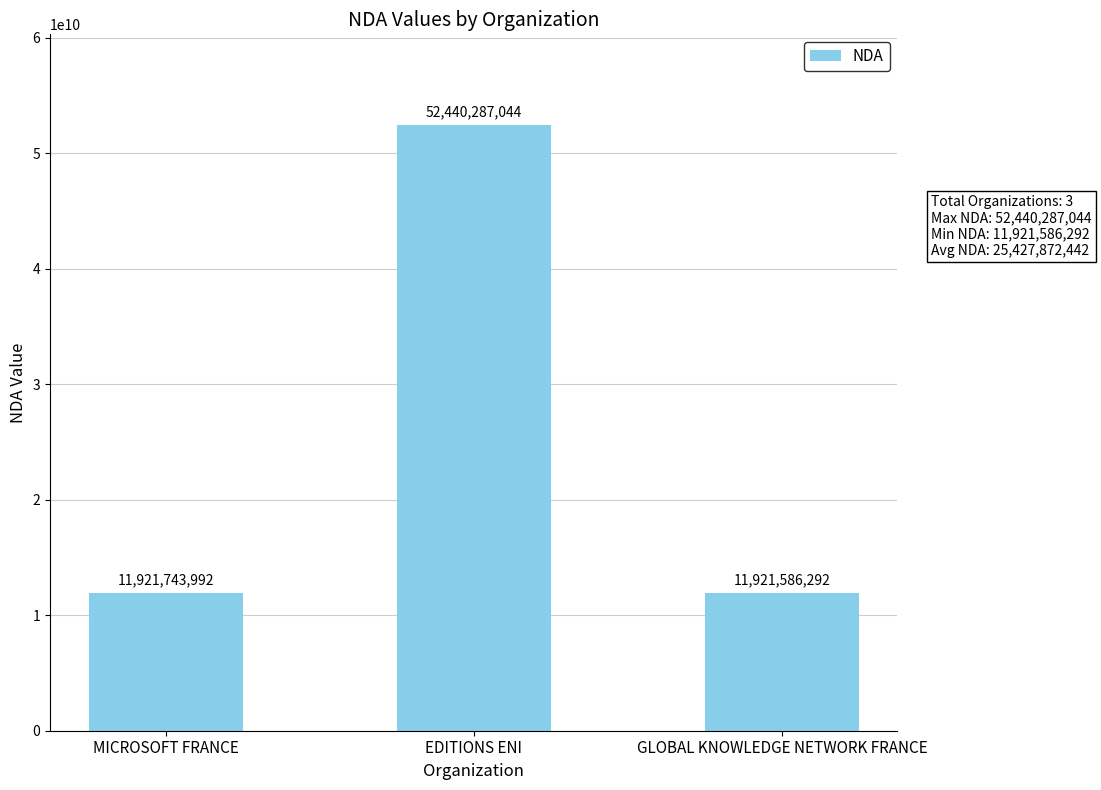

Which has a higher value, GLOBAL KNOWLEDGE NETWORK FRANCE or MICROSOFT FRANCE?

MICROSOFT FRANCE